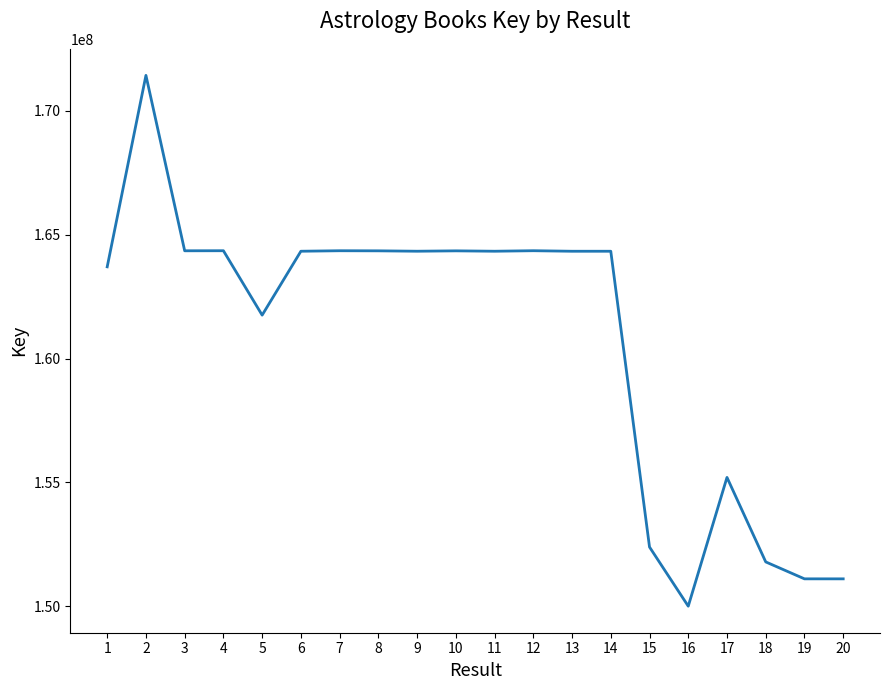

Read the value at 17, to the nearest 50.

155199350